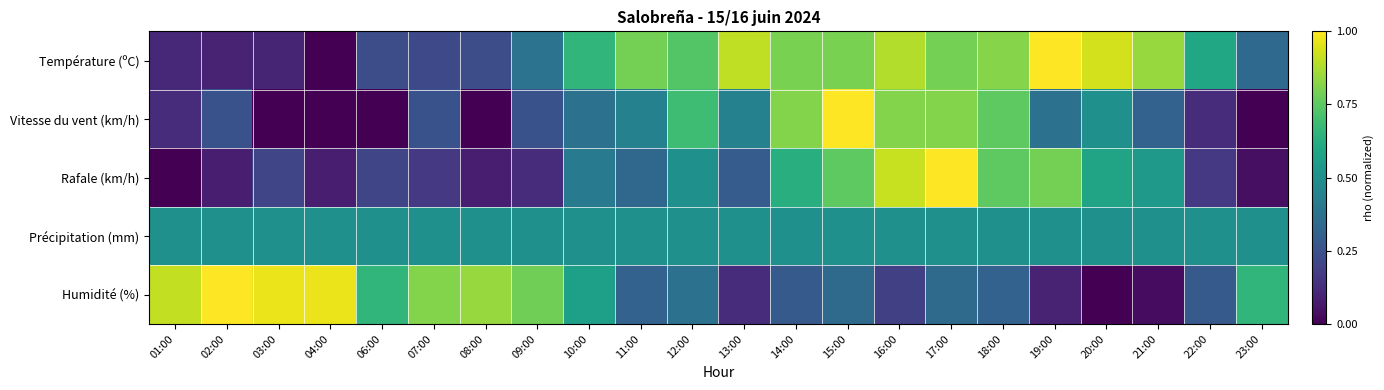

Reading left to right, extract all data points from this chart.

Température (ºC): 01:00=0.1	02:00=0.1	03:00=0.1	04:00=0.0	06:00=0.2	07:00=0.2	08:00=0.2	09:00=0.4	10:00=0.7	11:00=0.8	12:00=0.7	13:00=0.9	14:00=0.8	15:00=0.8	16:00=0.9	17:00=0.8	18:00=0.8	19:00=1.0	20:00=0.9	21:00=0.8	22:00=0.6	23:00=0.3
Vitesse du vent (km/h): 01:00=0.1	02:00=0.2	03:00=0.0	04:00=0.0	06:00=0.0	07:00=0.2	08:00=0.0	09:00=0.2	10:00=0.4	11:00=0.4	12:00=0.7	13:00=0.4	14:00=0.8	15:00=1.0	16:00=0.8	17:00=0.8	18:00=0.8	19:00=0.4	20:00=0.5	21:00=0.3	22:00=0.1	23:00=0.0
Rafale (km/h): 01:00=0.0	02:00=0.1	03:00=0.2	04:00=0.1	06:00=0.2	07:00=0.2	08:00=0.1	09:00=0.1	10:00=0.4	11:00=0.3	12:00=0.5	13:00=0.3	14:00=0.6	15:00=0.8	16:00=0.9	17:00=1.0	18:00=0.8	19:00=0.8	20:00=0.6	21:00=0.5	22:00=0.2	23:00=0.0
Précipitation (mm): 01:00=0.5	02:00=0.5	03:00=0.5	04:00=0.5	06:00=0.5	07:00=0.5	08:00=0.5	09:00=0.5	10:00=0.5	11:00=0.5	12:00=0.5	13:00=0.5	14:00=0.5	15:00=0.5	16:00=0.5	17:00=0.5	18:00=0.5	19:00=0.5	20:00=0.5	21:00=0.5	22:00=0.5	23:00=0.5
Humidité (%): 01:00=0.9	02:00=1.0	03:00=1.0	04:00=1.0	06:00=0.7	07:00=0.8	08:00=0.8	09:00=0.8	10:00=0.6	11:00=0.3	12:00=0.4	13:00=0.1	14:00=0.3	15:00=0.3	16:00=0.2	17:00=0.3	18:00=0.3	19:00=0.1	20:00=0.0	21:00=0.0	22:00=0.3	23:00=0.7